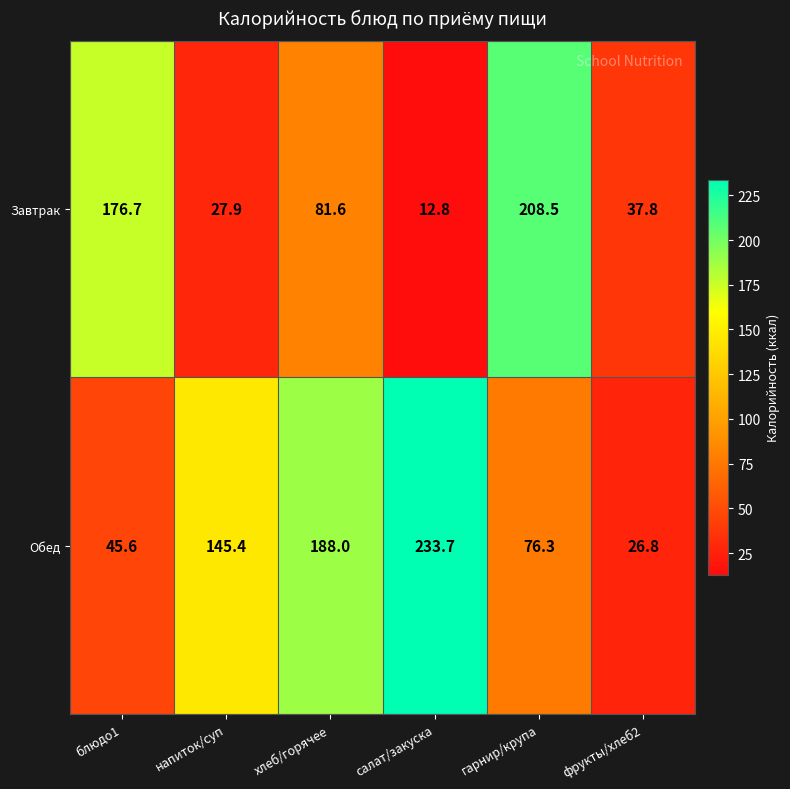

How many data points does each series have?

6